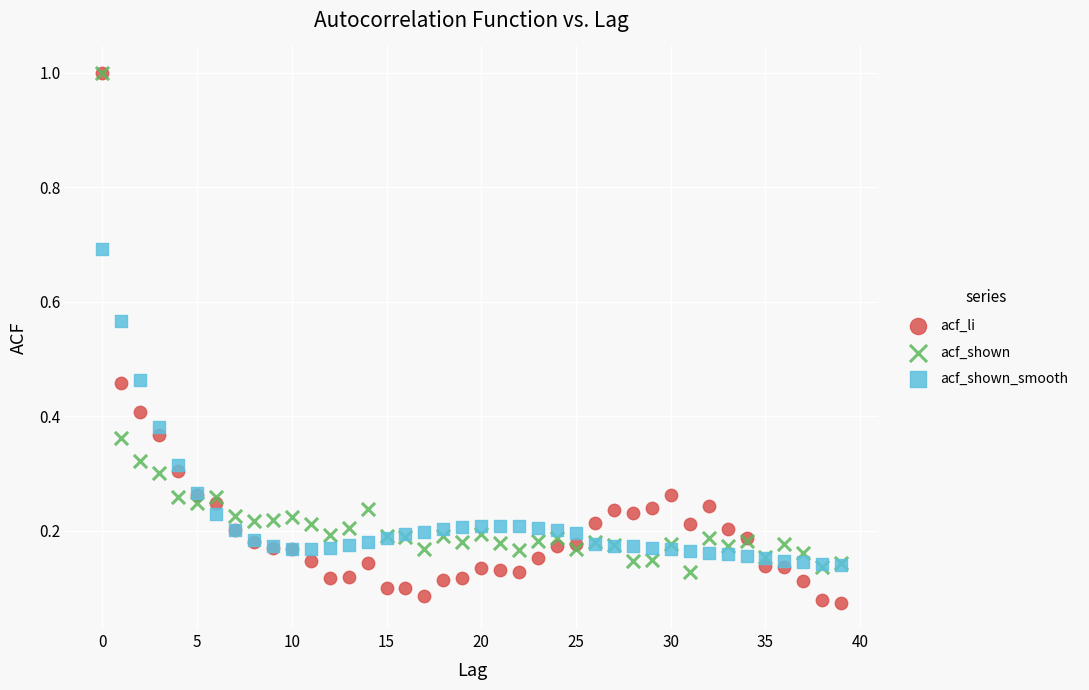

What are all the series names shown in the legend?

acf_li, acf_shown, acf_shown_smooth